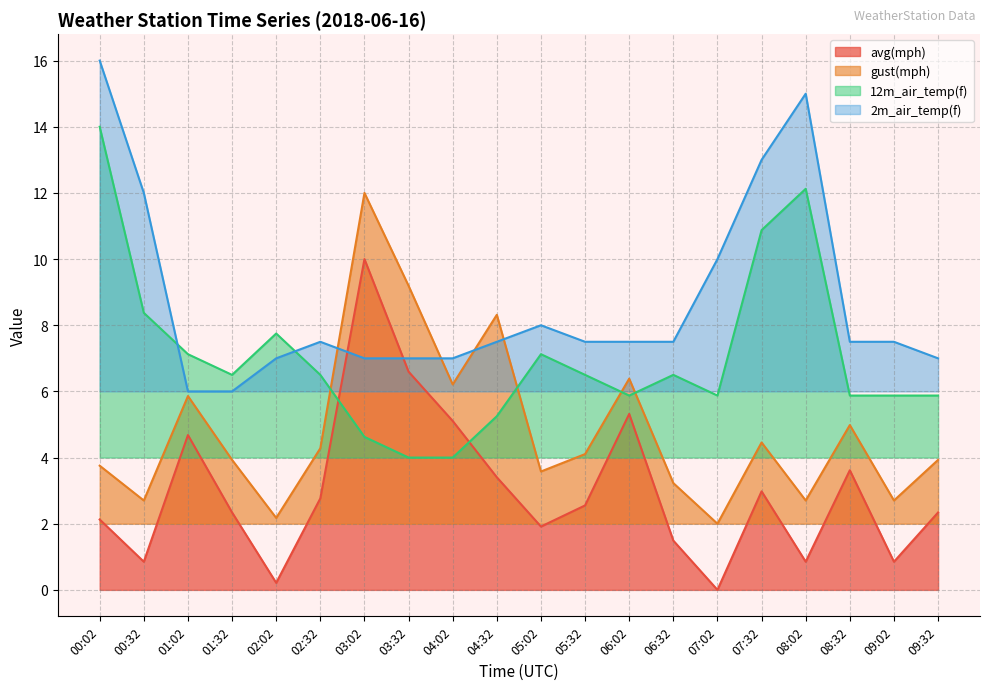

What is the spread (max minus min) of values at 02:32?

4.7